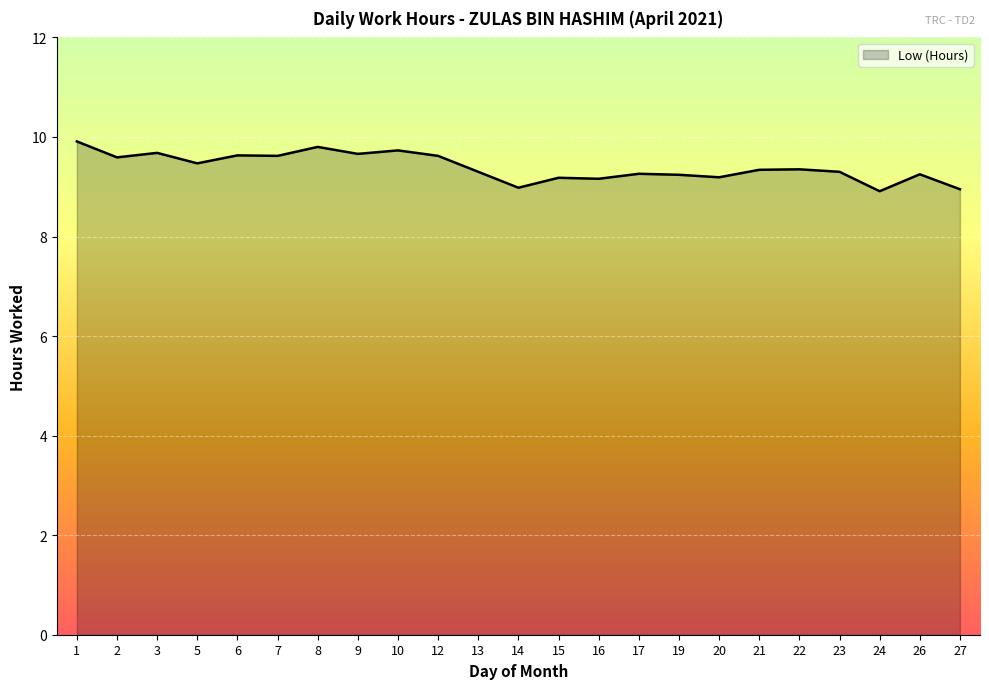

What is the ratio of the value at 9 to the value at 26?

1.0